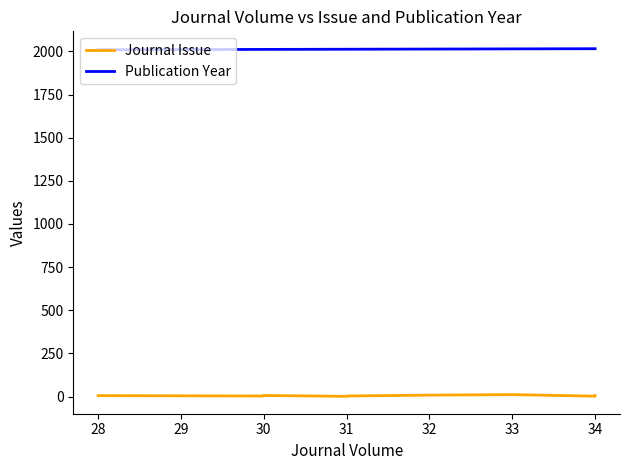

Which series has the widest spread of values?

Journal Issue